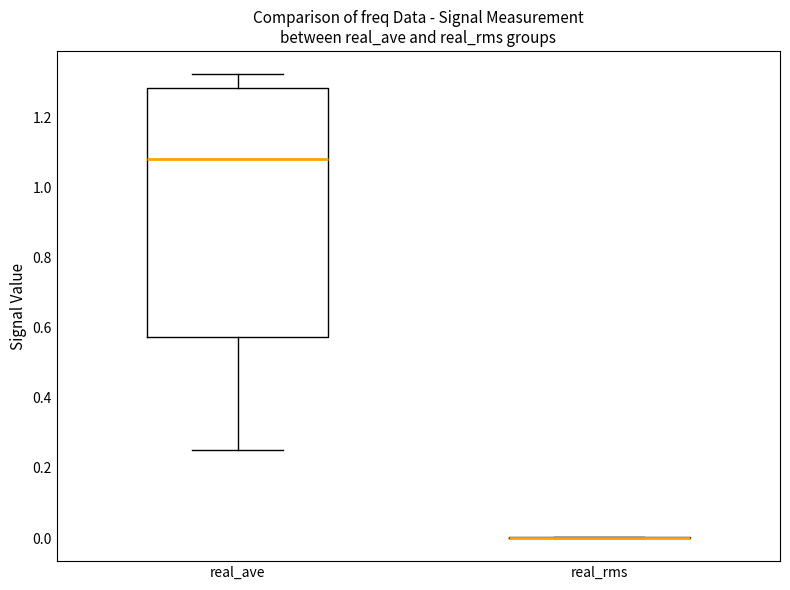

Reading left to right, read every box against the y-axis: the position of its median line, the range the box covers, and the ends of its whiskers. The values are not printed on the chart, so give them approximately, as read against the axis.

real_ave: median 1.08, box 0.58 to 1.28, whiskers 0.26 to 1.32
real_rms: box collapsed to a line at 0.00, whiskers 0.00 to 0.00